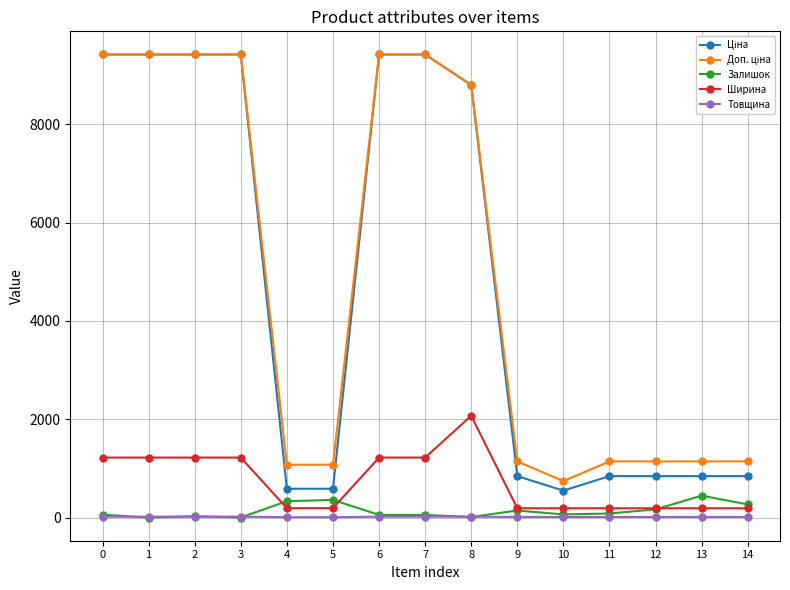

Which series has the widest spread of values?

Ціна